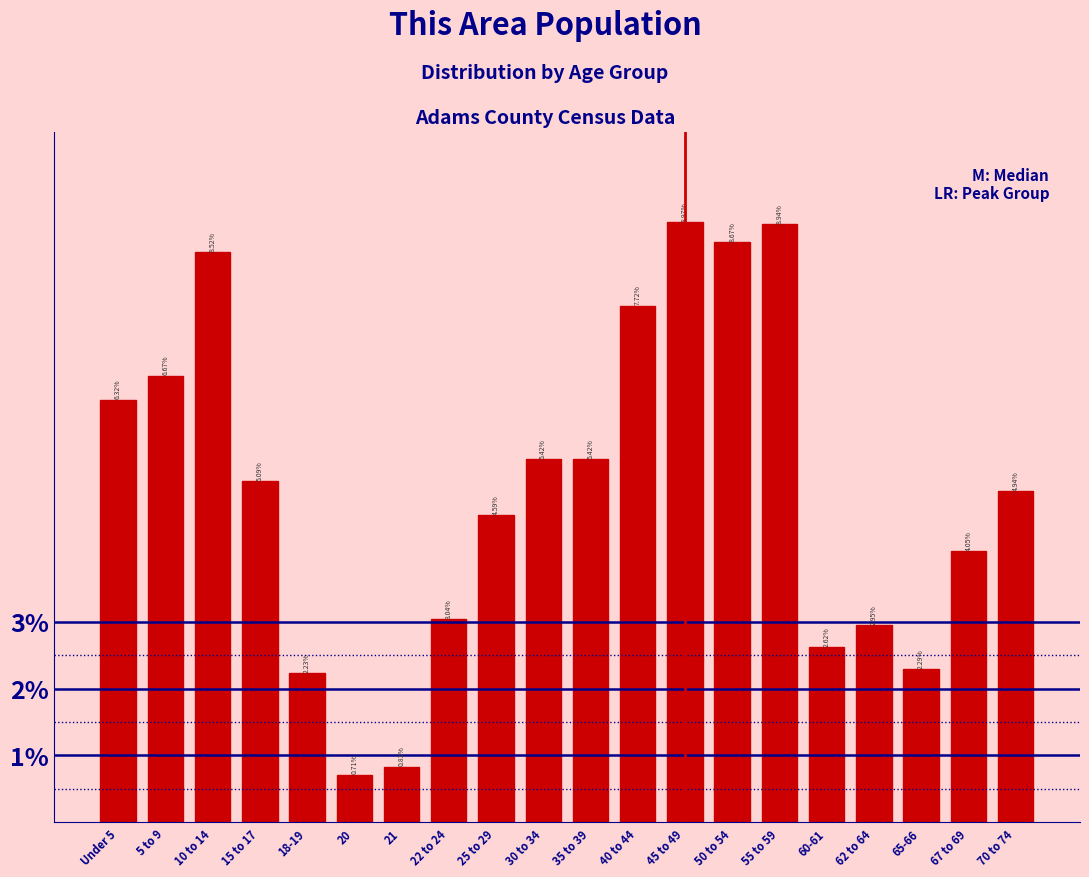

Between 67 to 69 and 70 to 74, which is larger?

70 to 74